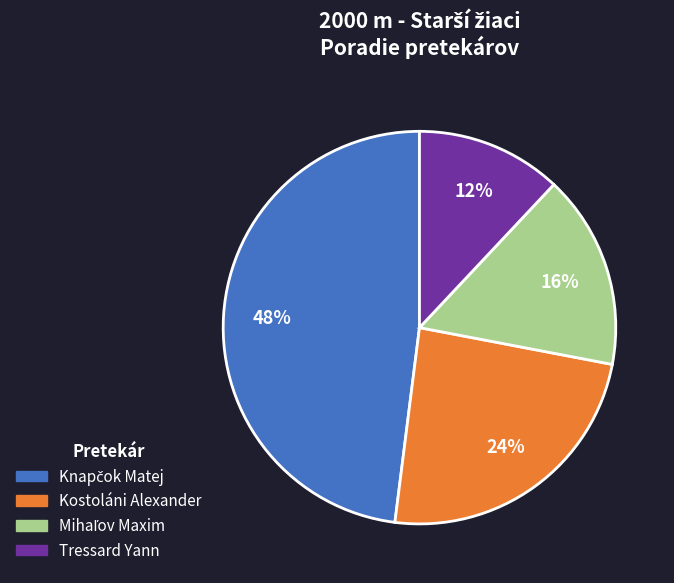

To the nearest percent, what is the average slice percentage?

25%